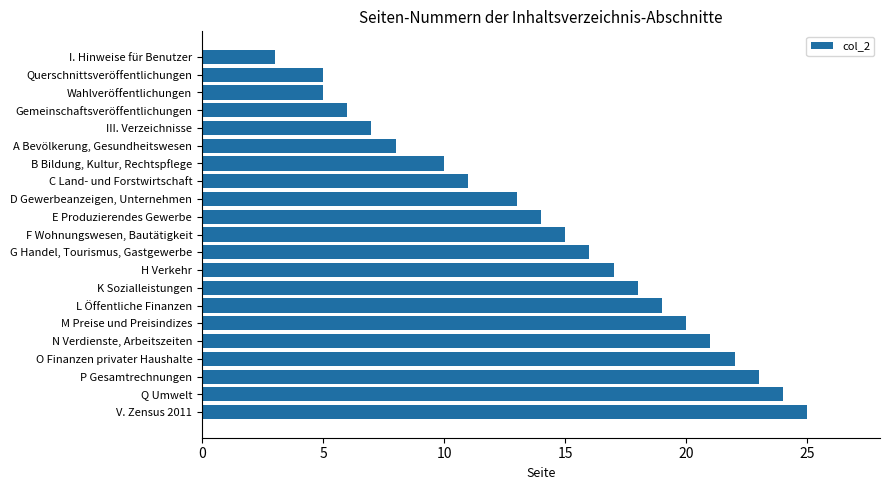

True or false: the data shows 8 at A Bevölkerung, Gesundheitswesen.

True